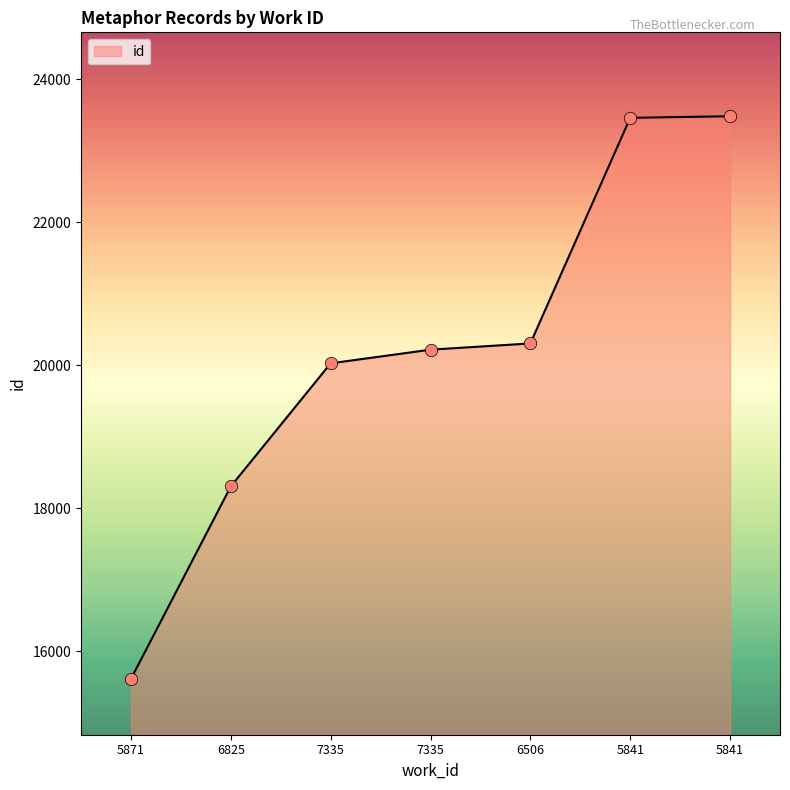

What is the change in value from 6825 to 7335?

+1722